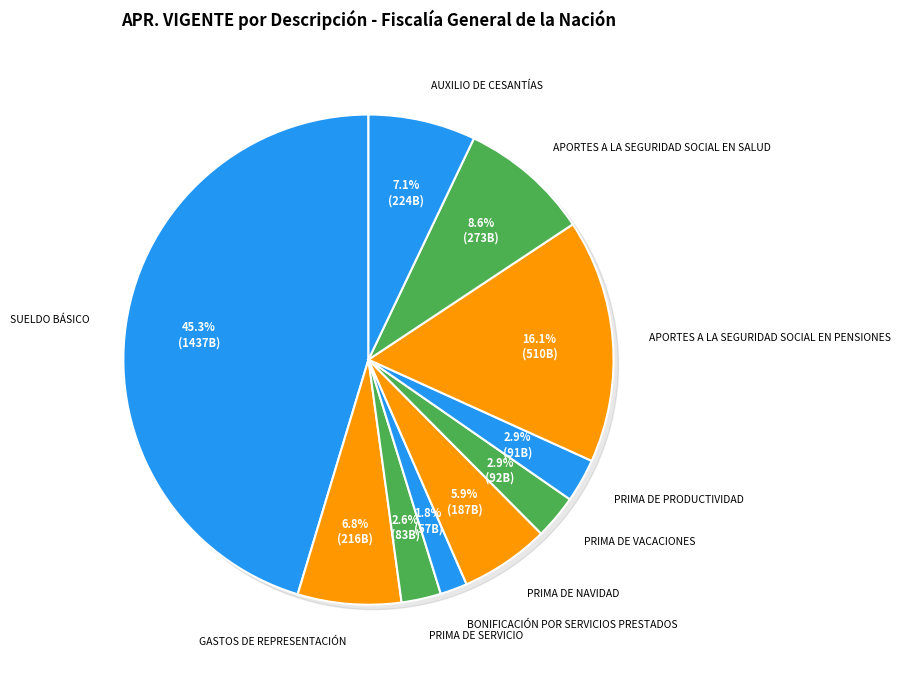

What percentage is the APORTES A LA SEGURIDAD SOCIAL EN PENSIONES slice, to the nearest percent?

16%